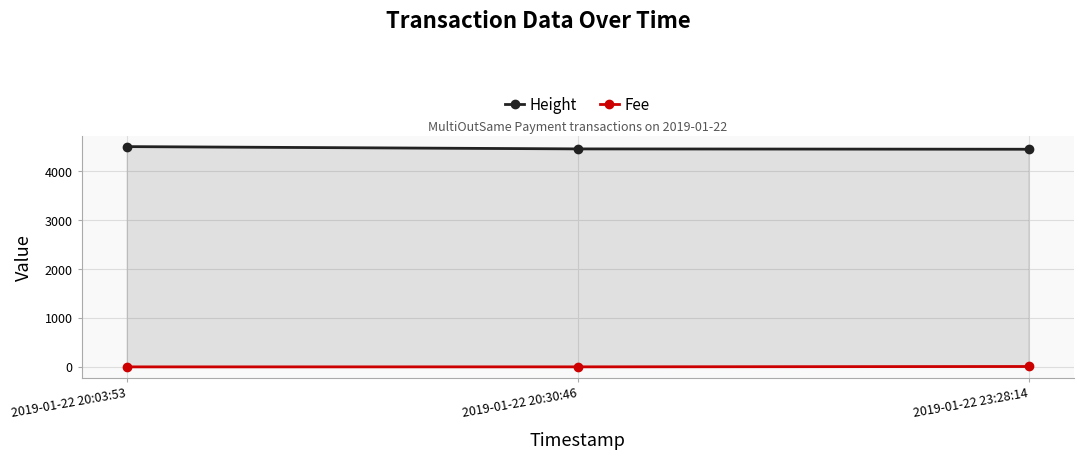

What is the spread (max minus min) of values at 2019-01-22 23:28:14?

4444.0